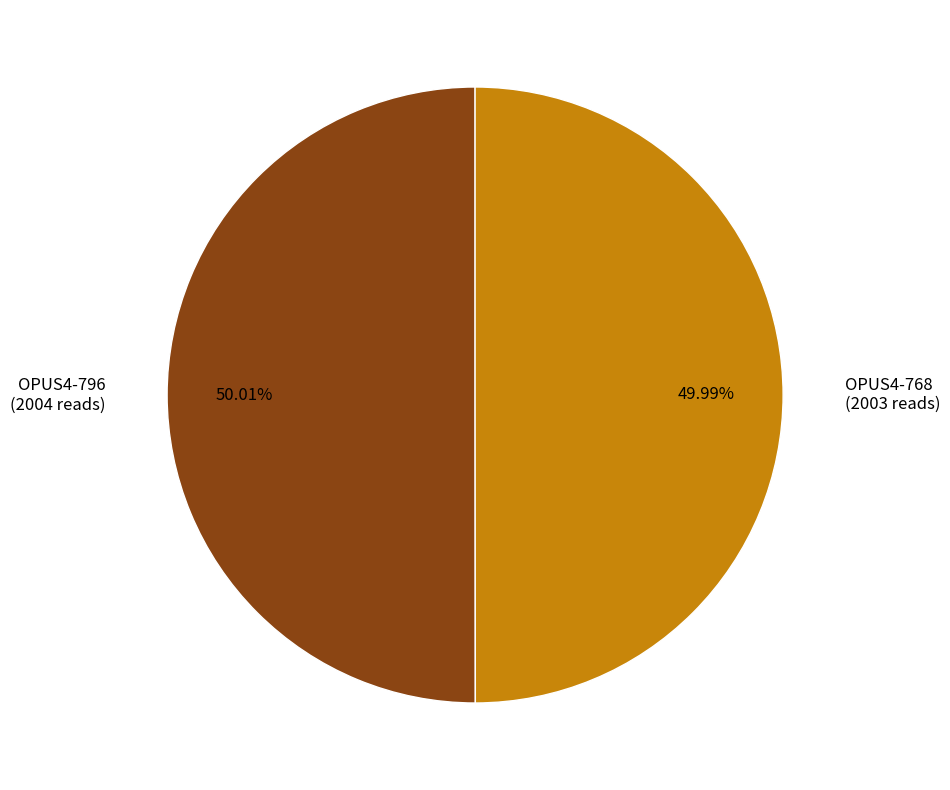

How many slices are in this pie chart?

2